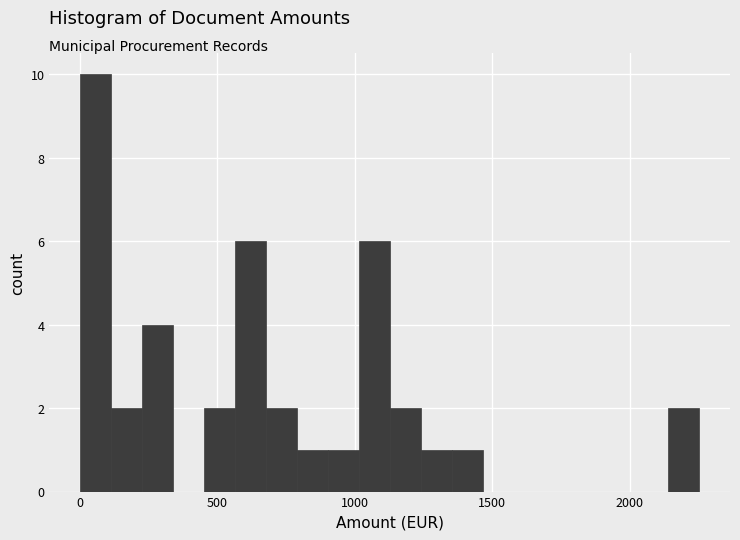

Read against the x-axis, roughly where is the centre of the tallest bar?

50